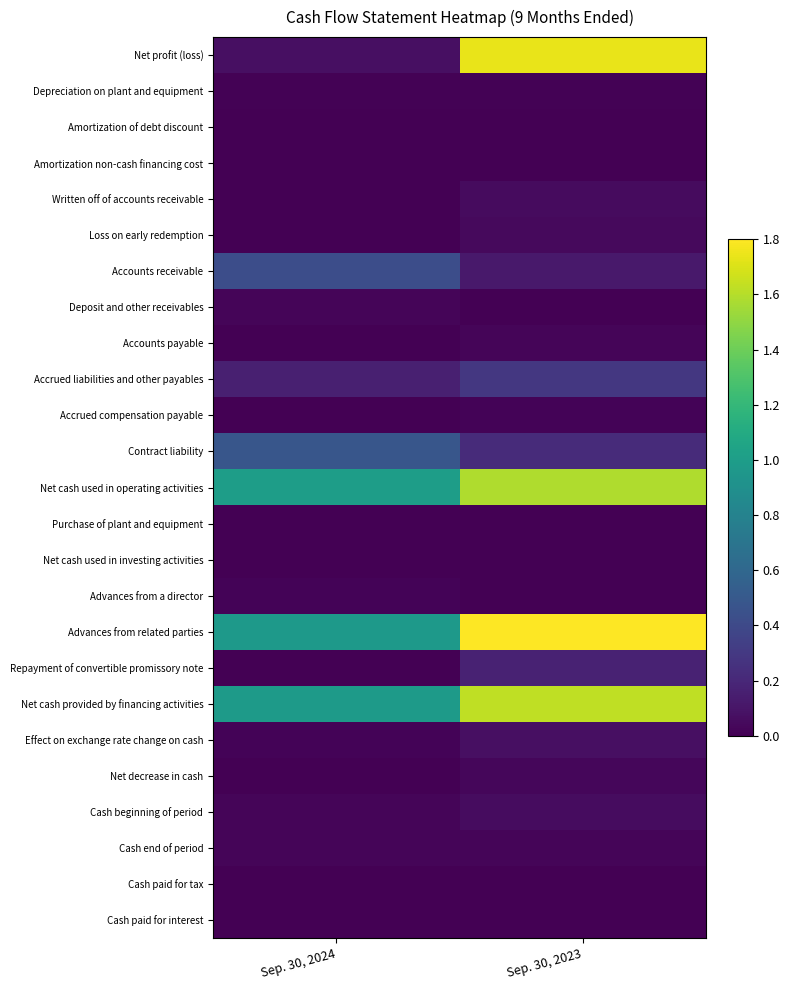

How many data points does each series have?

2